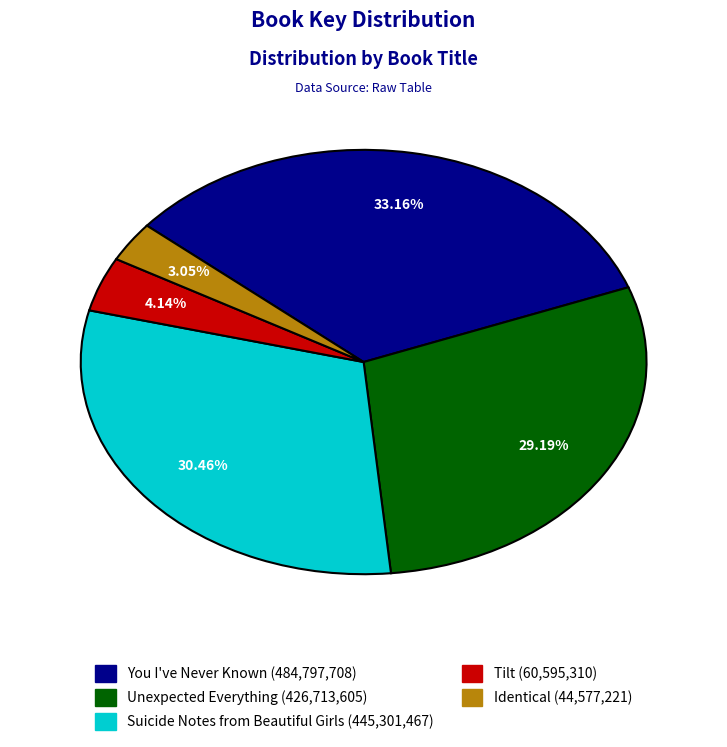

To the nearest percent, what portion does Suicide Notes from Beautiful Girls represent?

30%